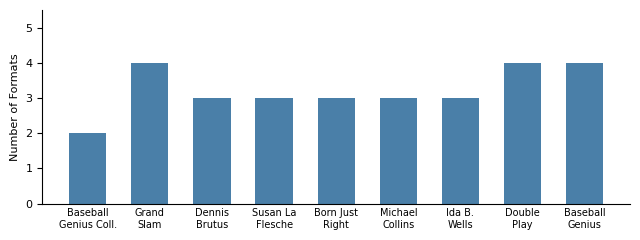

Reading left to right, list all the values displayed in this chart.

2	4	3	3	3	3	3	4	4